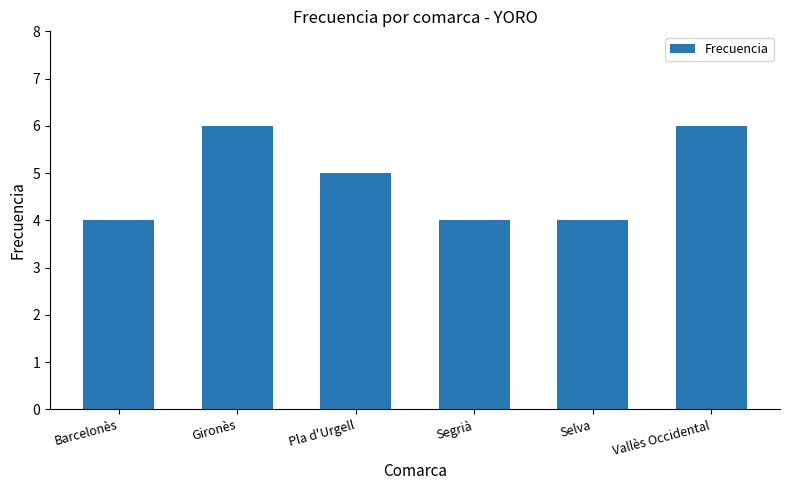

How many data points are less than 5?

3